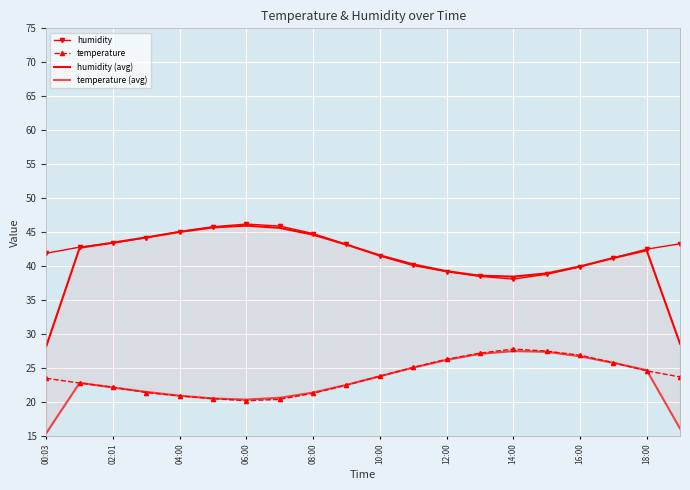

What is the difference between the second highest and minimum values in the humidity series?

7.8